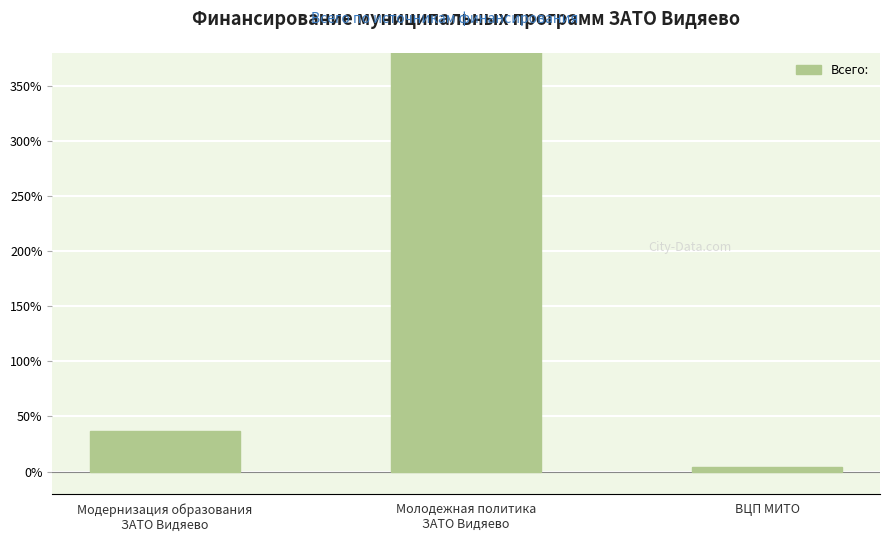

Is it true that the value at ВЦП МИТО is 4.1?

True